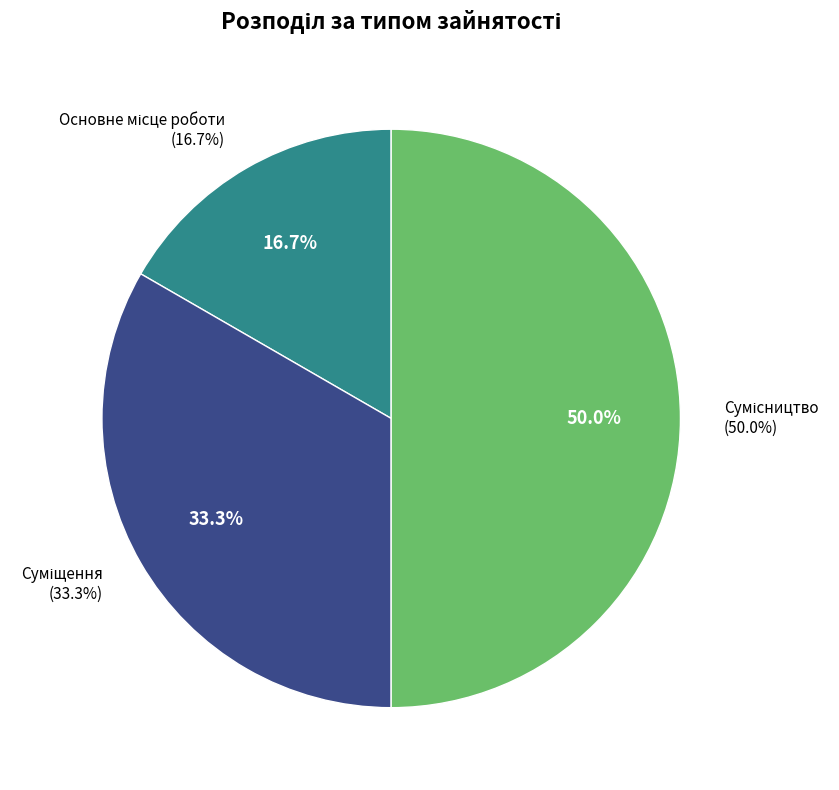

Does Основне місце роботи represent more than half of the total?

No